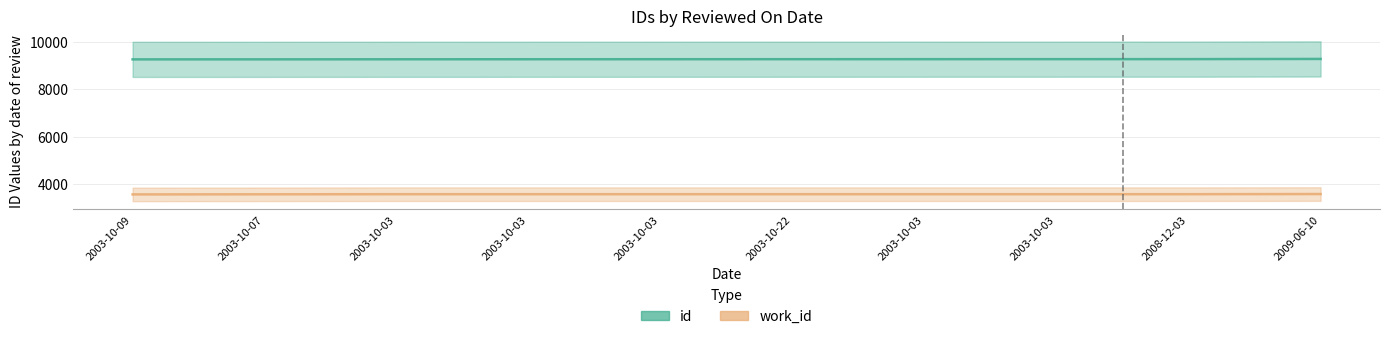

Rank the categories by id value from highest to lowest.

2009-06-10, 2008-12-03, 2003-10-03, 2003-10-03, 2003-10-22, 2003-10-03, 2003-10-03, 2003-10-03, 2003-10-07, 2003-10-09